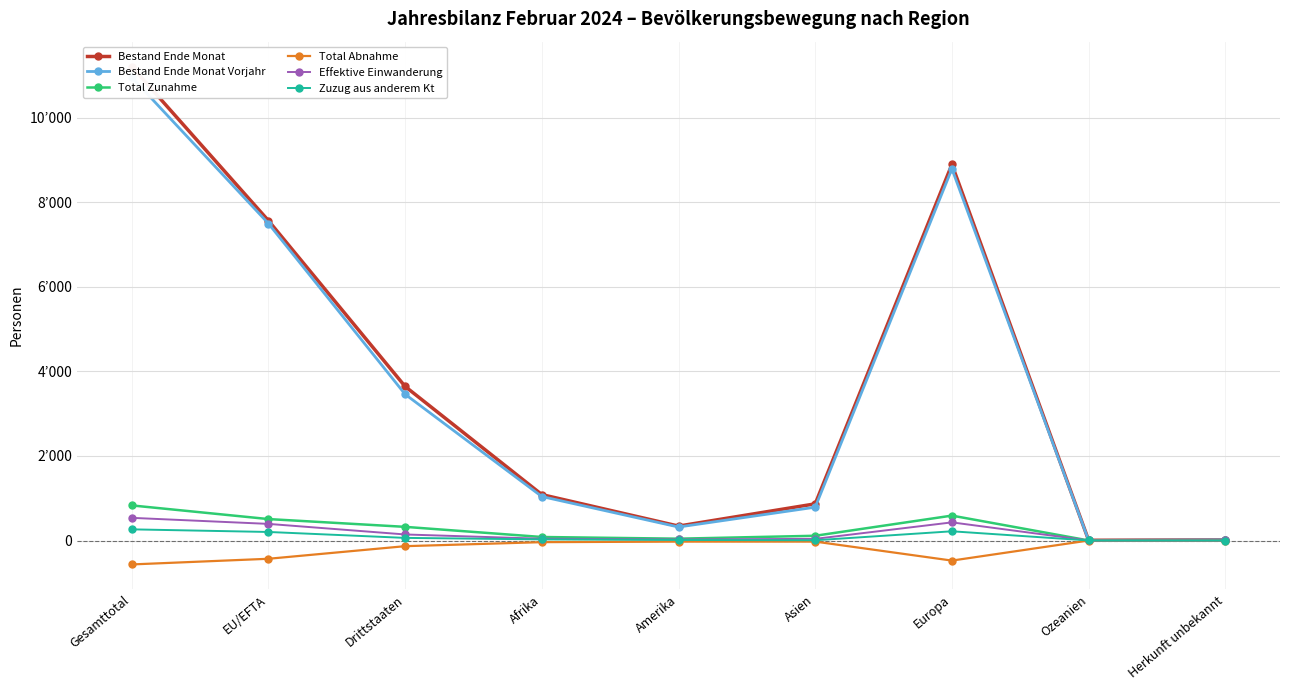

What is the total value across all series at EU/EFTA?

15734